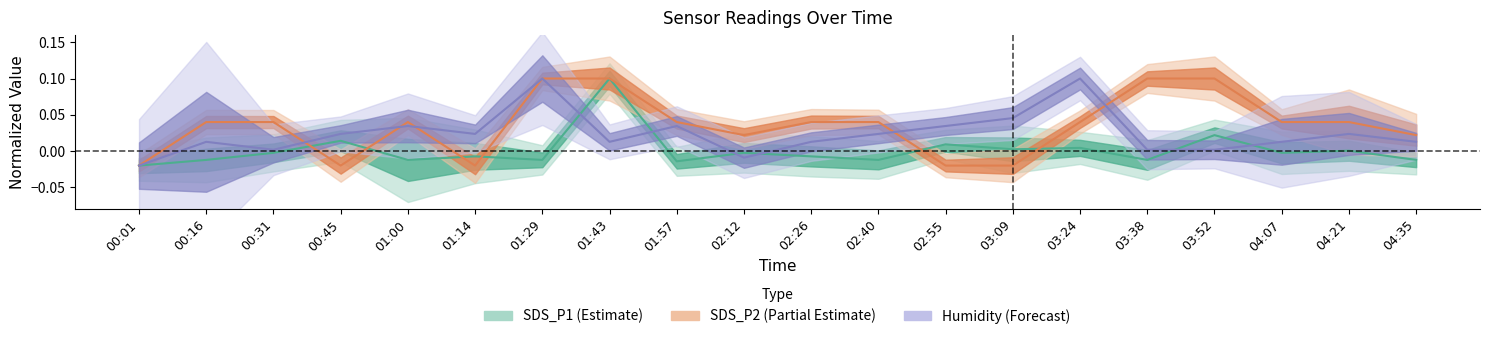

How many data points does each series have?

20